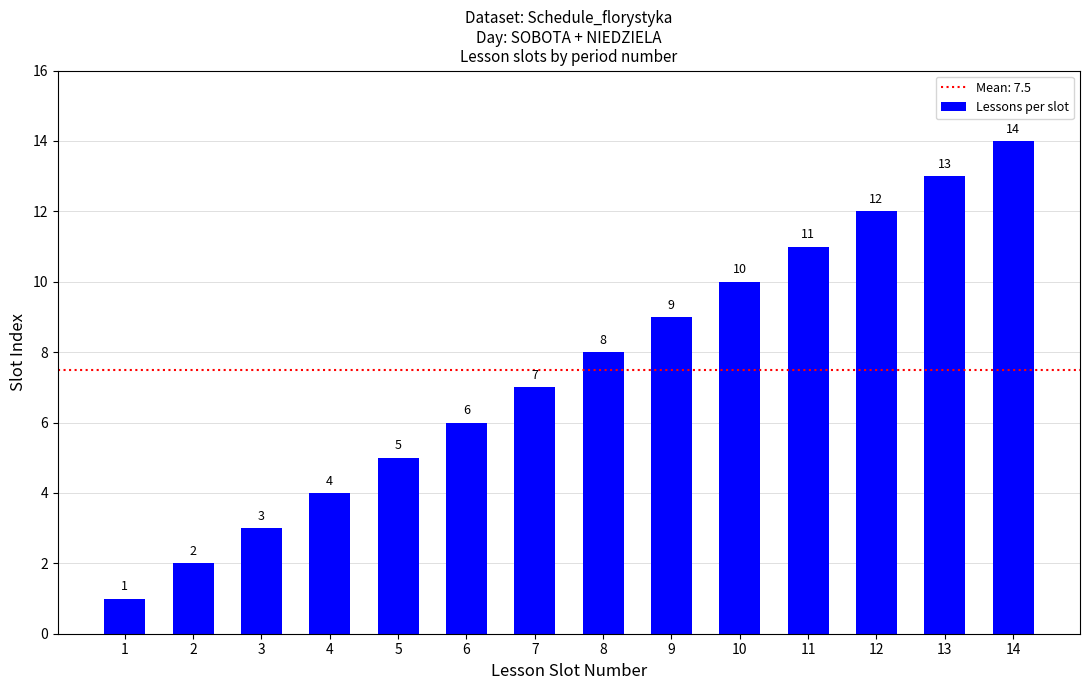

Where is the data nearest to the value 7?

7